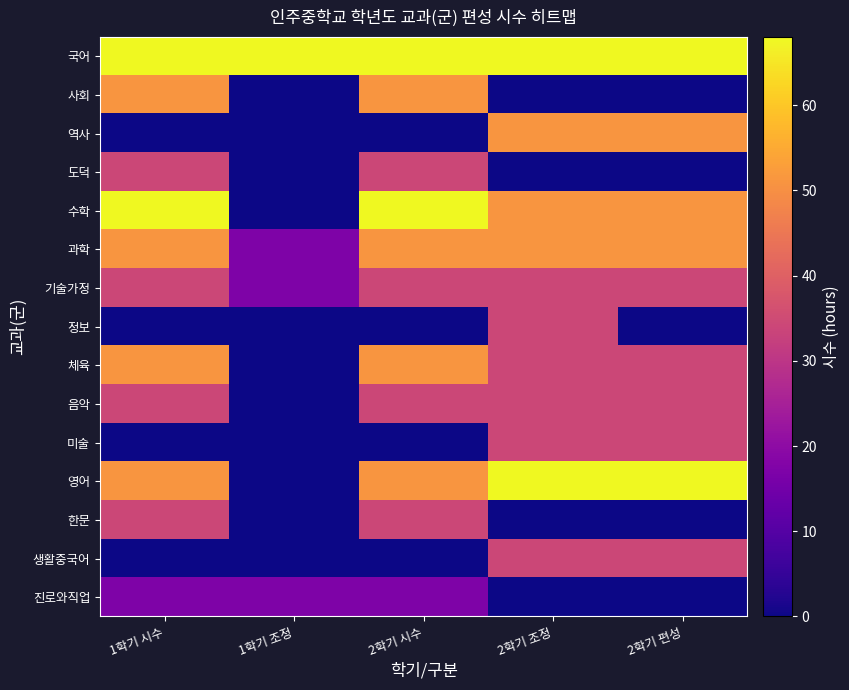

Which series changed the most between 1학기 조정 and 2학기 조정?

영어